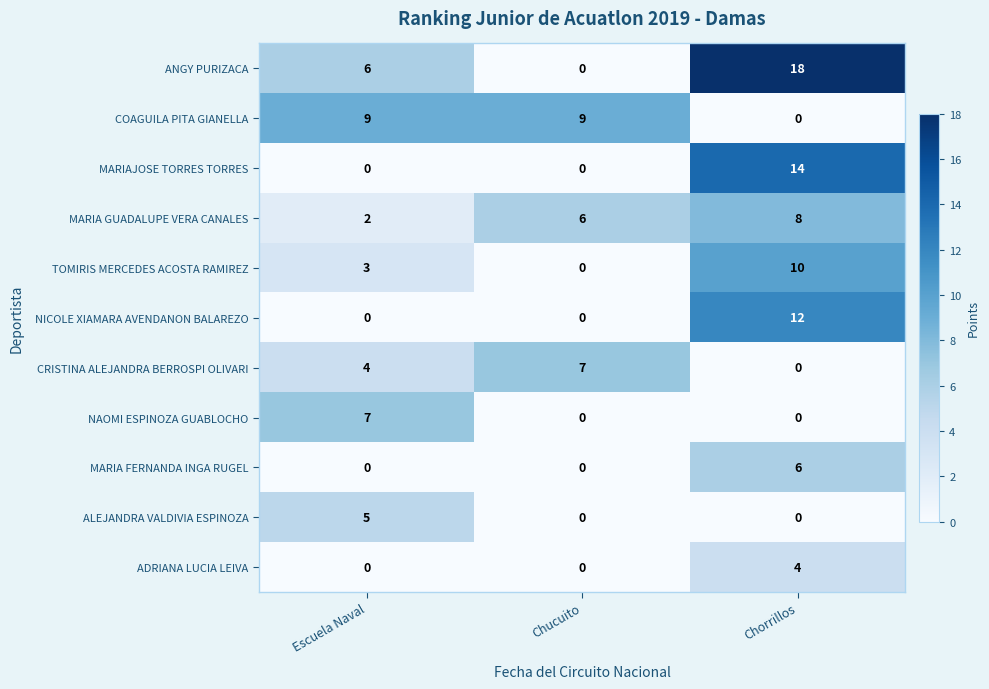

Count the MARIA GUADALUPE VERA CANALES values in the range 2 to 8.

3